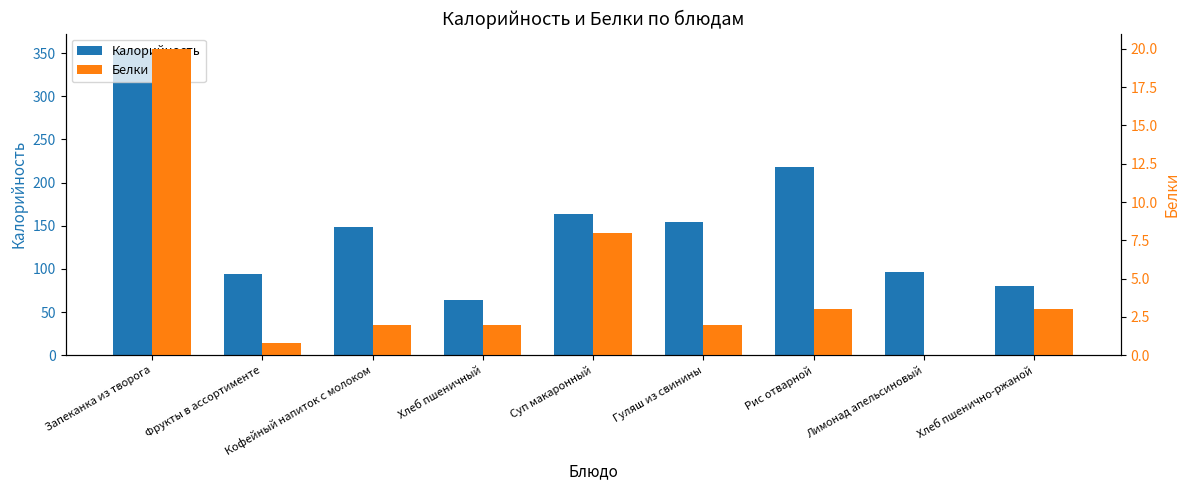

Is it true that Калорийность equals 164.0 at Суп макаронный?

True